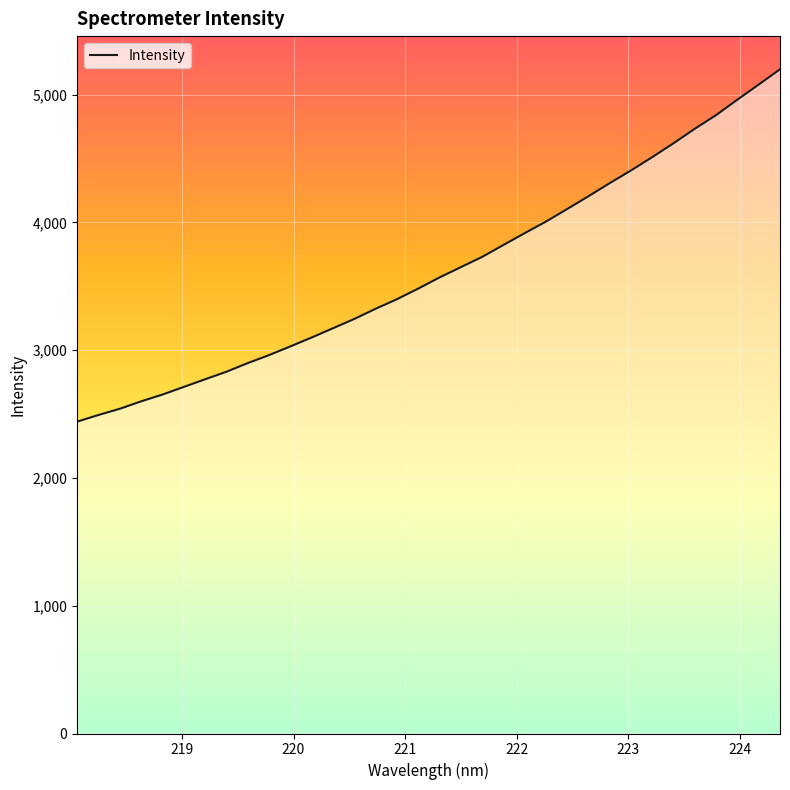

What is the sum of all values?

123323.9